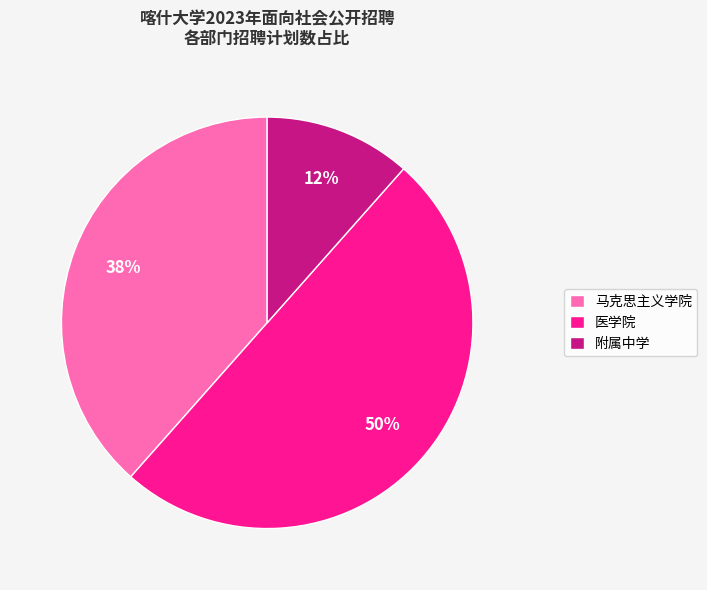

Rank the categories by value from highest to lowest.

医学院, 马克思主义学院, 附属中学